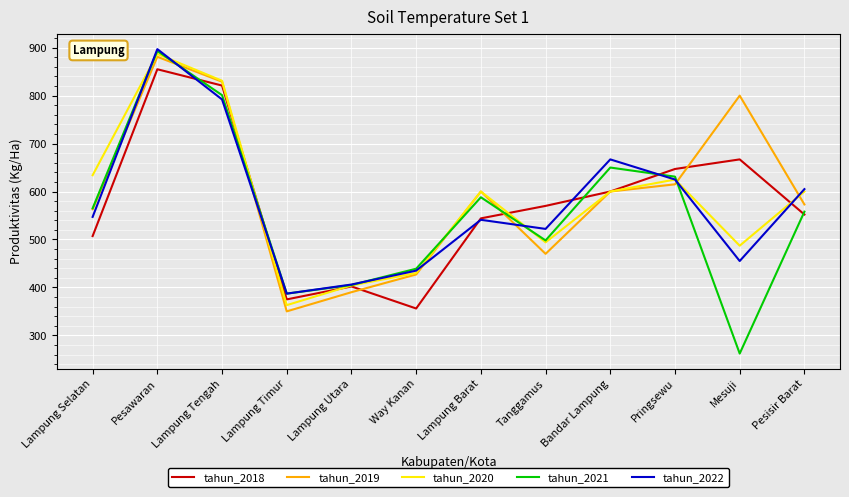

Where is tahun_2022 nearest to the value 642?

Pringsewu